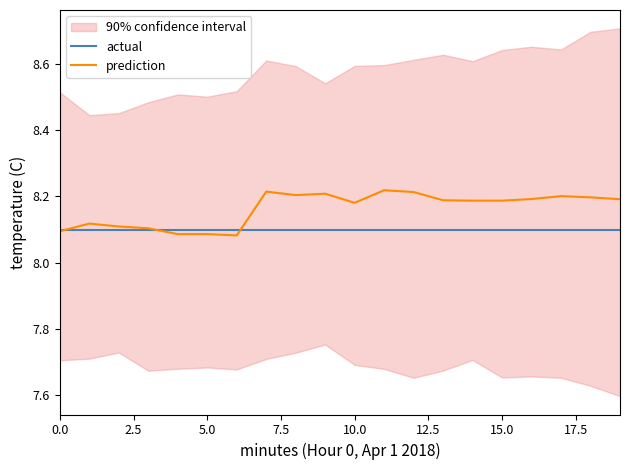

Which series has the widest spread of values?

prediction